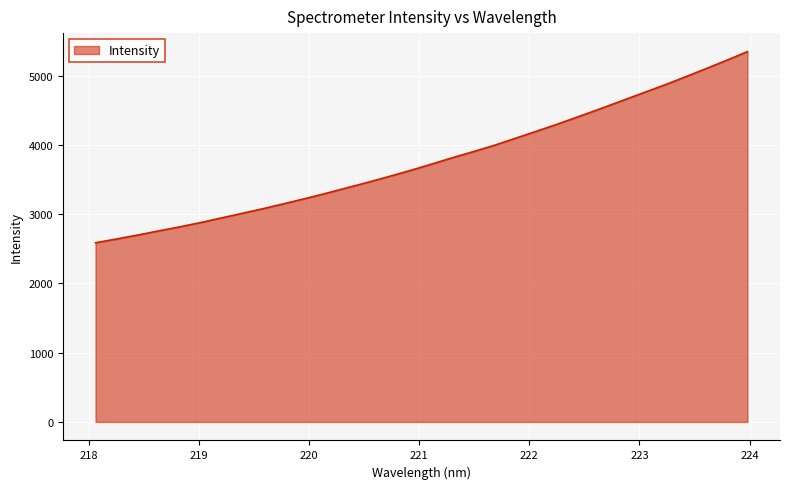

What is the maximum value shown in the chart?

5347.3